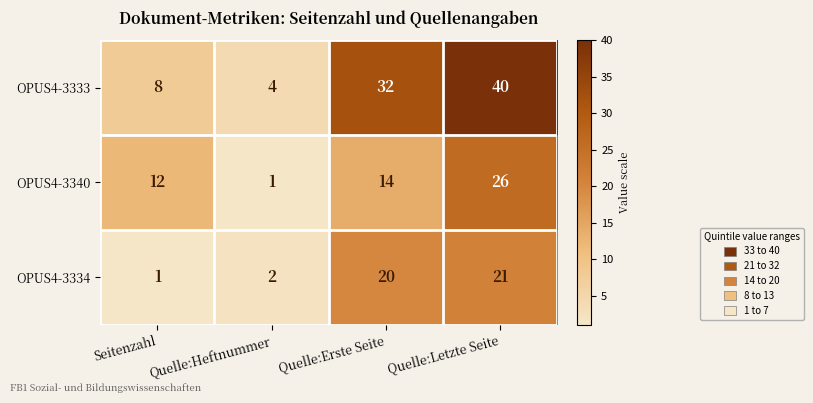

At which label is OPUS4-3333 closest to 22?

Quelle:Erste Seite